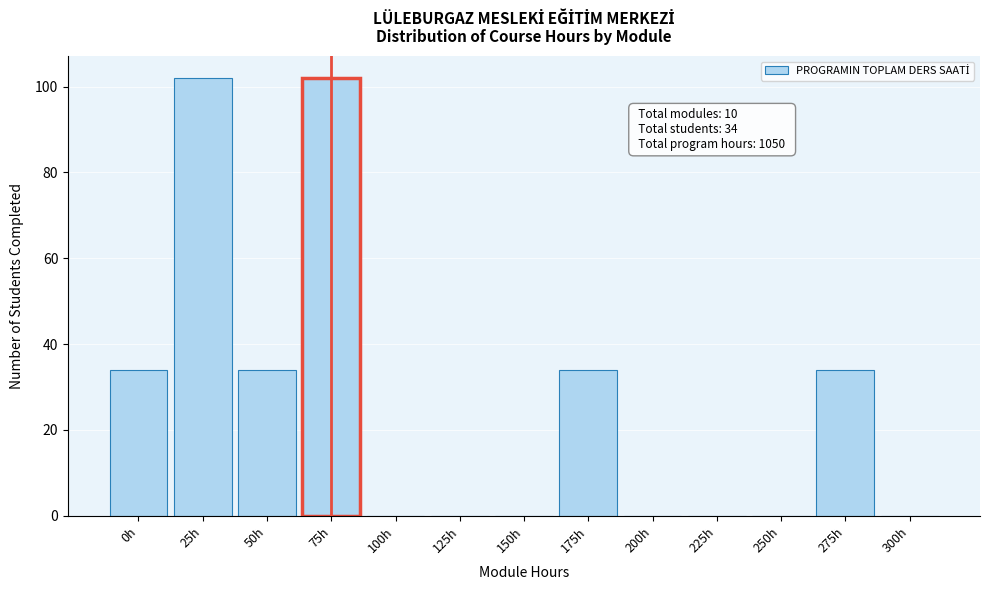

Reading left to right, extract all data points from this chart.

0h=34	25h=102	50h=34	75h=102	100h=0	125h=0	150h=0	175h=34	200h=0	225h=0	250h=0	275h=34	300h=0